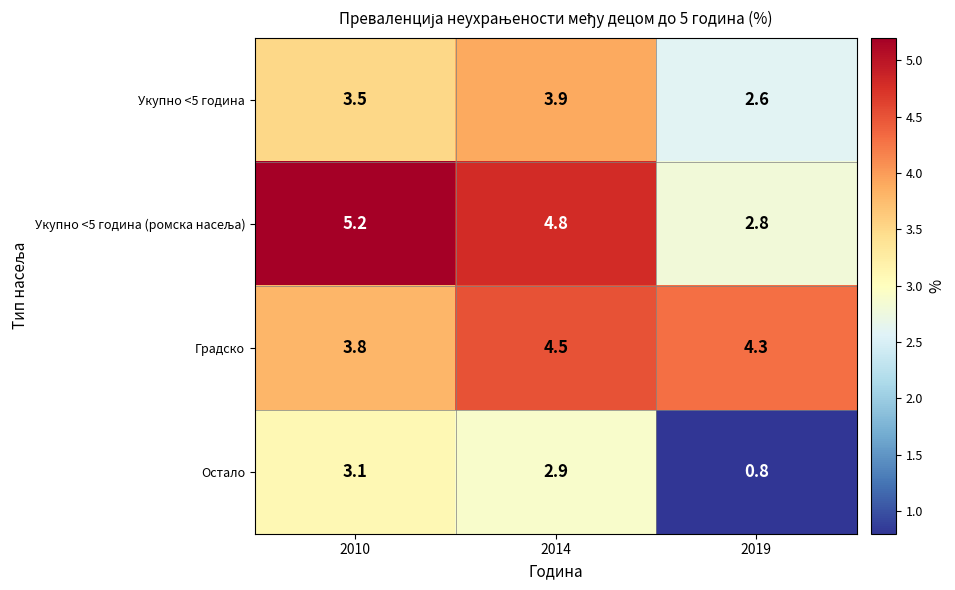

At which label does Градско first exceed 4?

2014